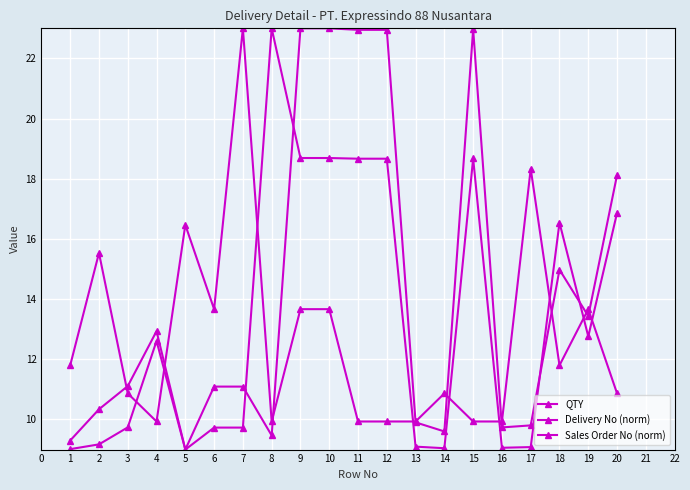

How many data points in Delivery No (norm) are less than 12?

10